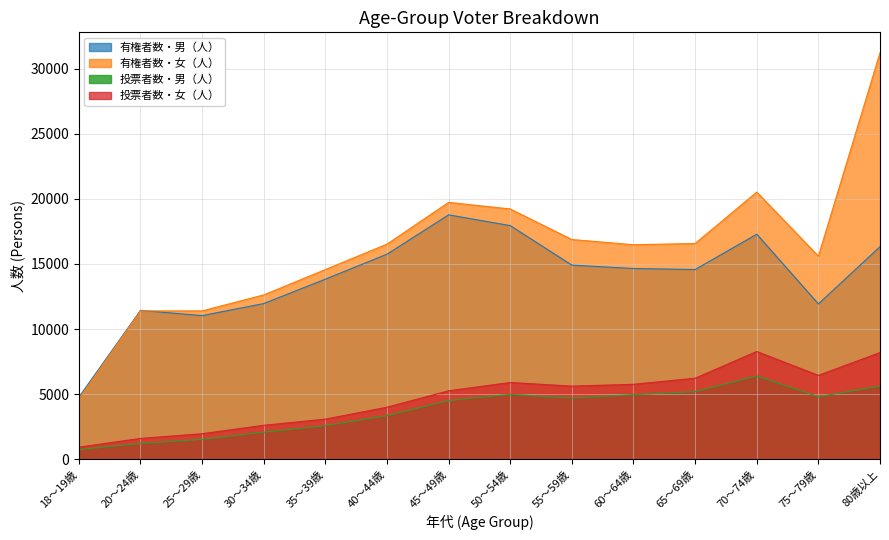

The value of 有権者数・女（人） at 45～49歳 is 28274. True or false?

False